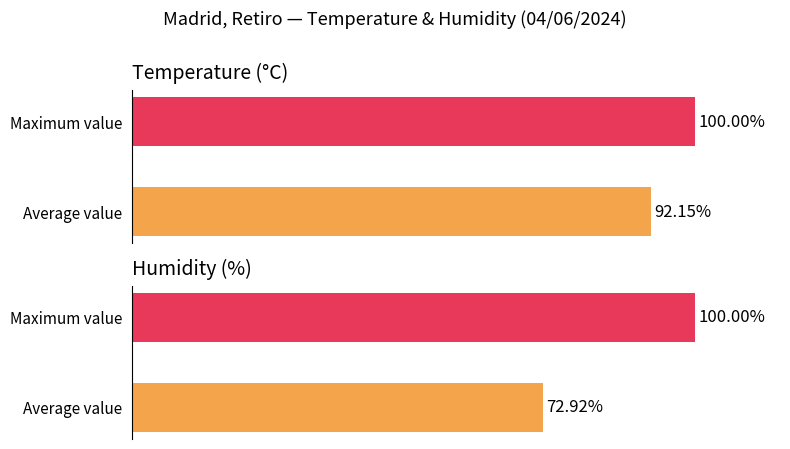

How many data points does each series have?

2